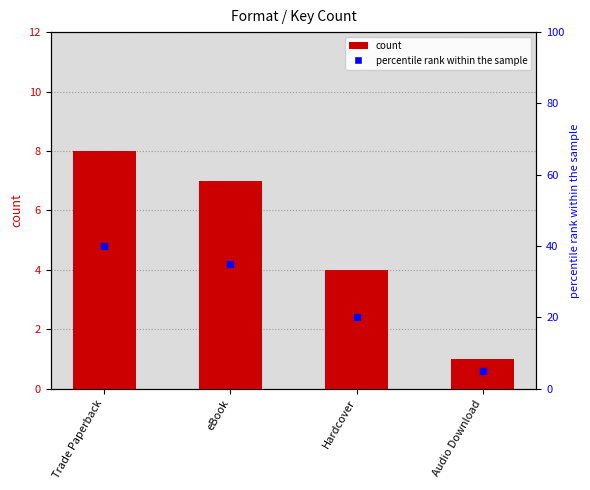

Is the value of count at Hardcover greater than the value of percentile rank within the sample at Trade Paperback?

No